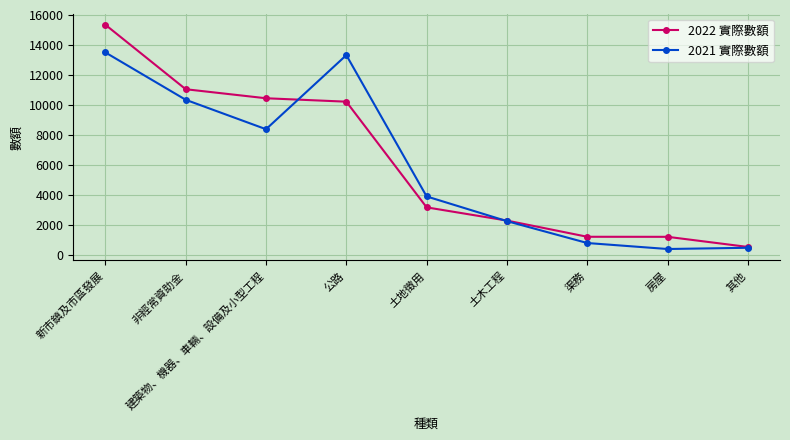

Where do 2021 實際數額 and 2022 實際數額 first cross each other?

建築物、機器、車輛、設備及小型工程 and 公路